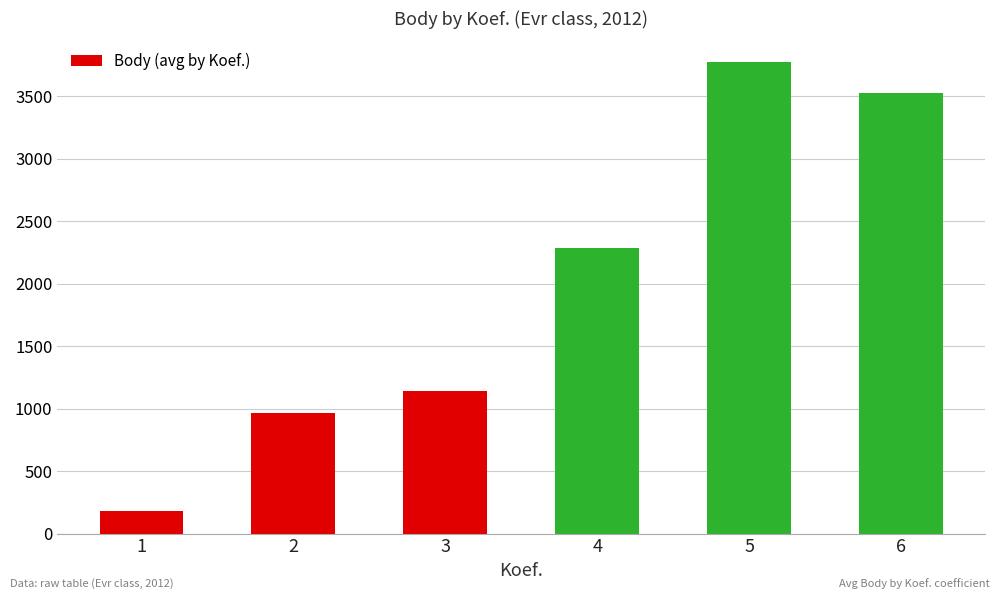

Rank the categories by value from highest to lowest.

5, 6, 4, 3, 2, 1